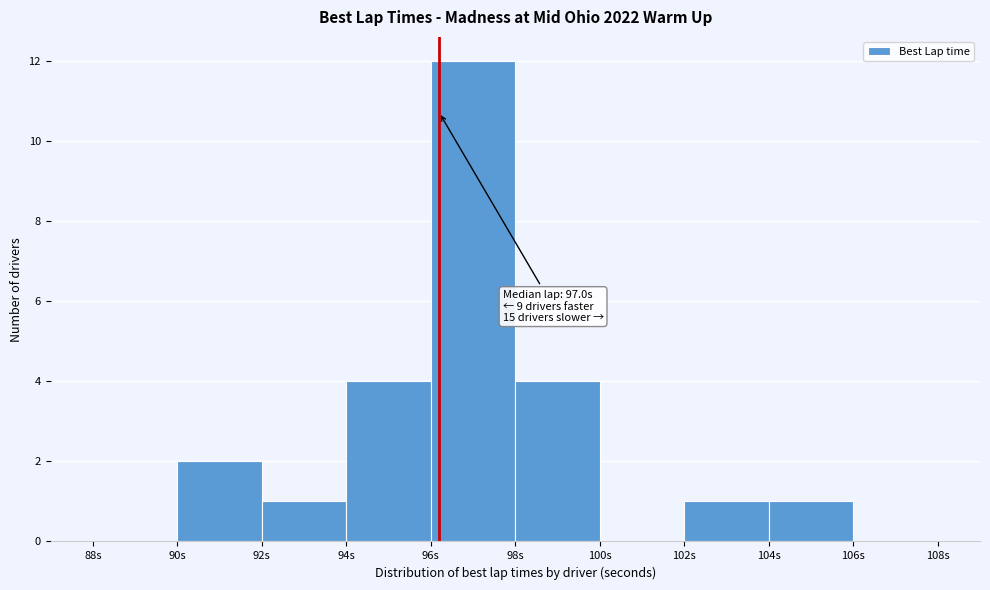

Which range on the x-axis has the tallest bar?

96 to 98